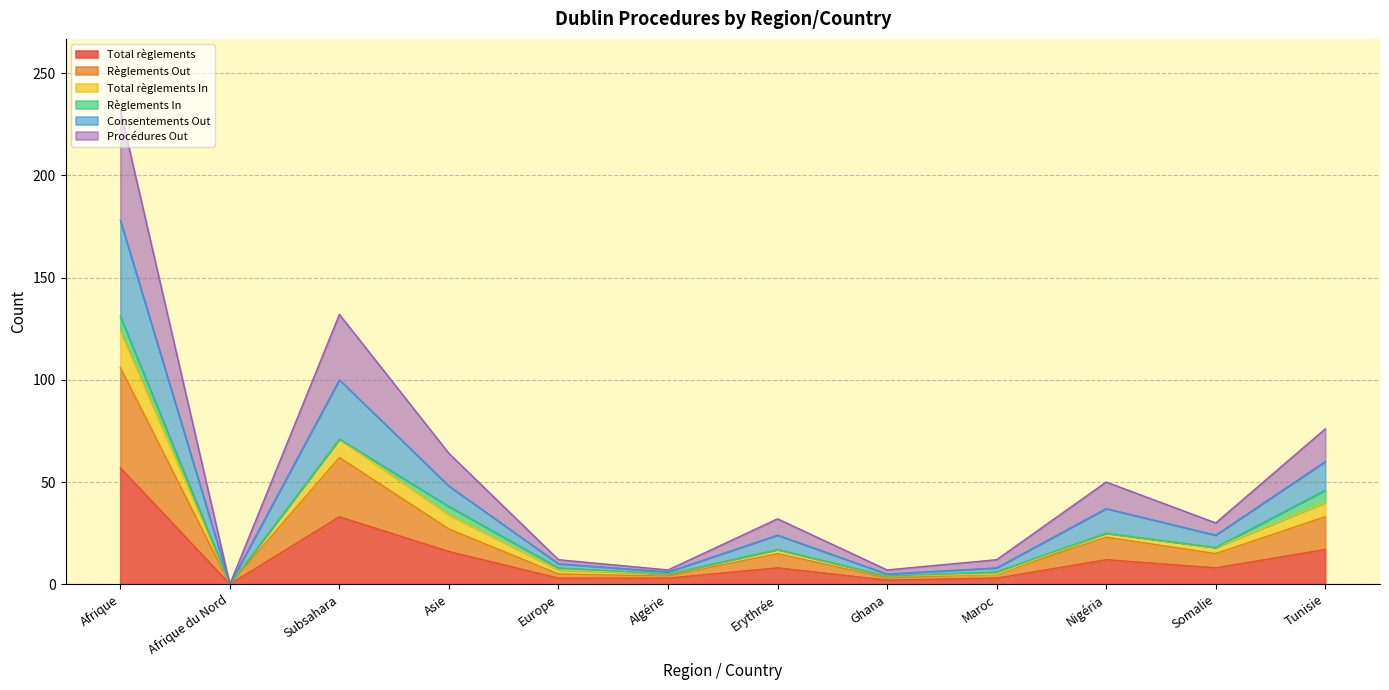

The Procédures Out series shows 49 at Asie. True or false?

False